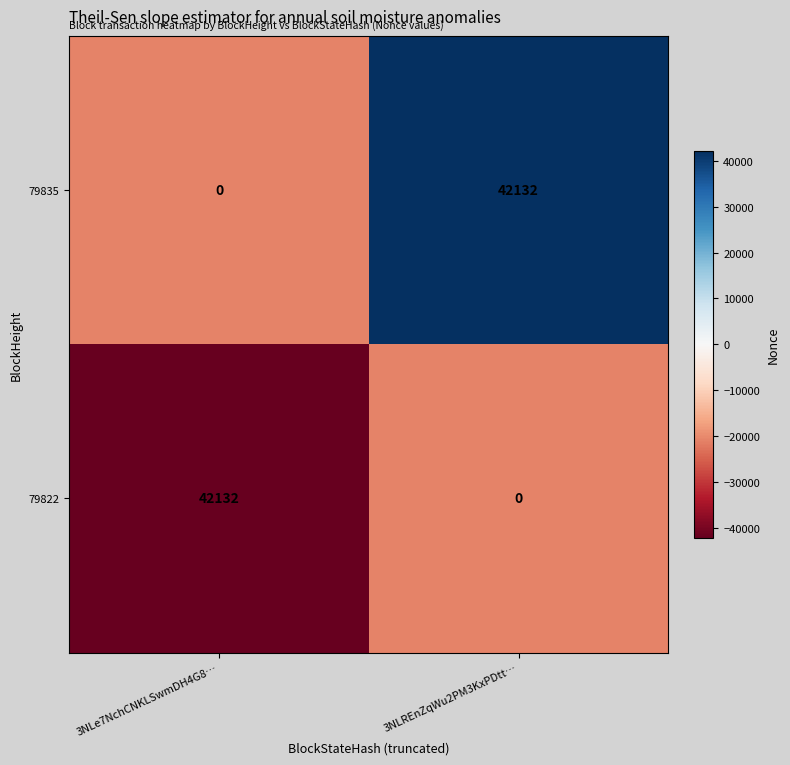

Is the value of 79835 at 3NLe7NchCNKLSwmDH4G8… greater than the value of 79822 at 3NLe7NchCNKLSwmDH4G8…?

No